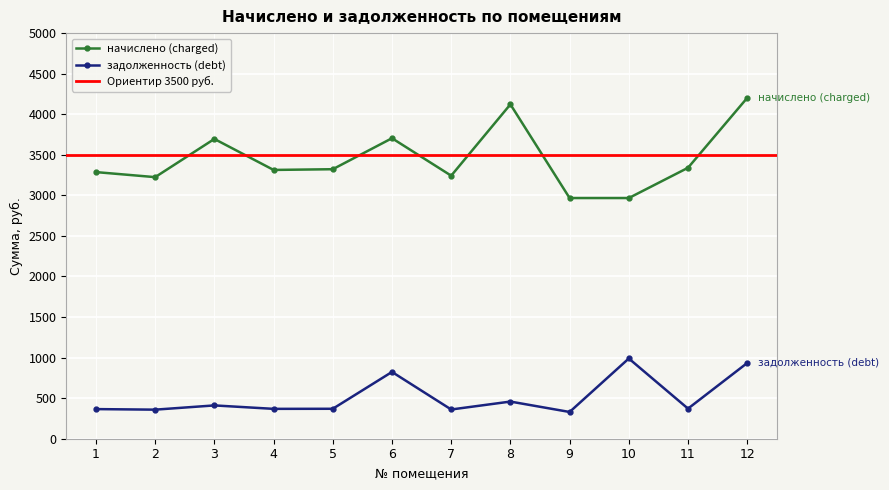

How many interior local peaks does the задолженность (debt) series have?

4